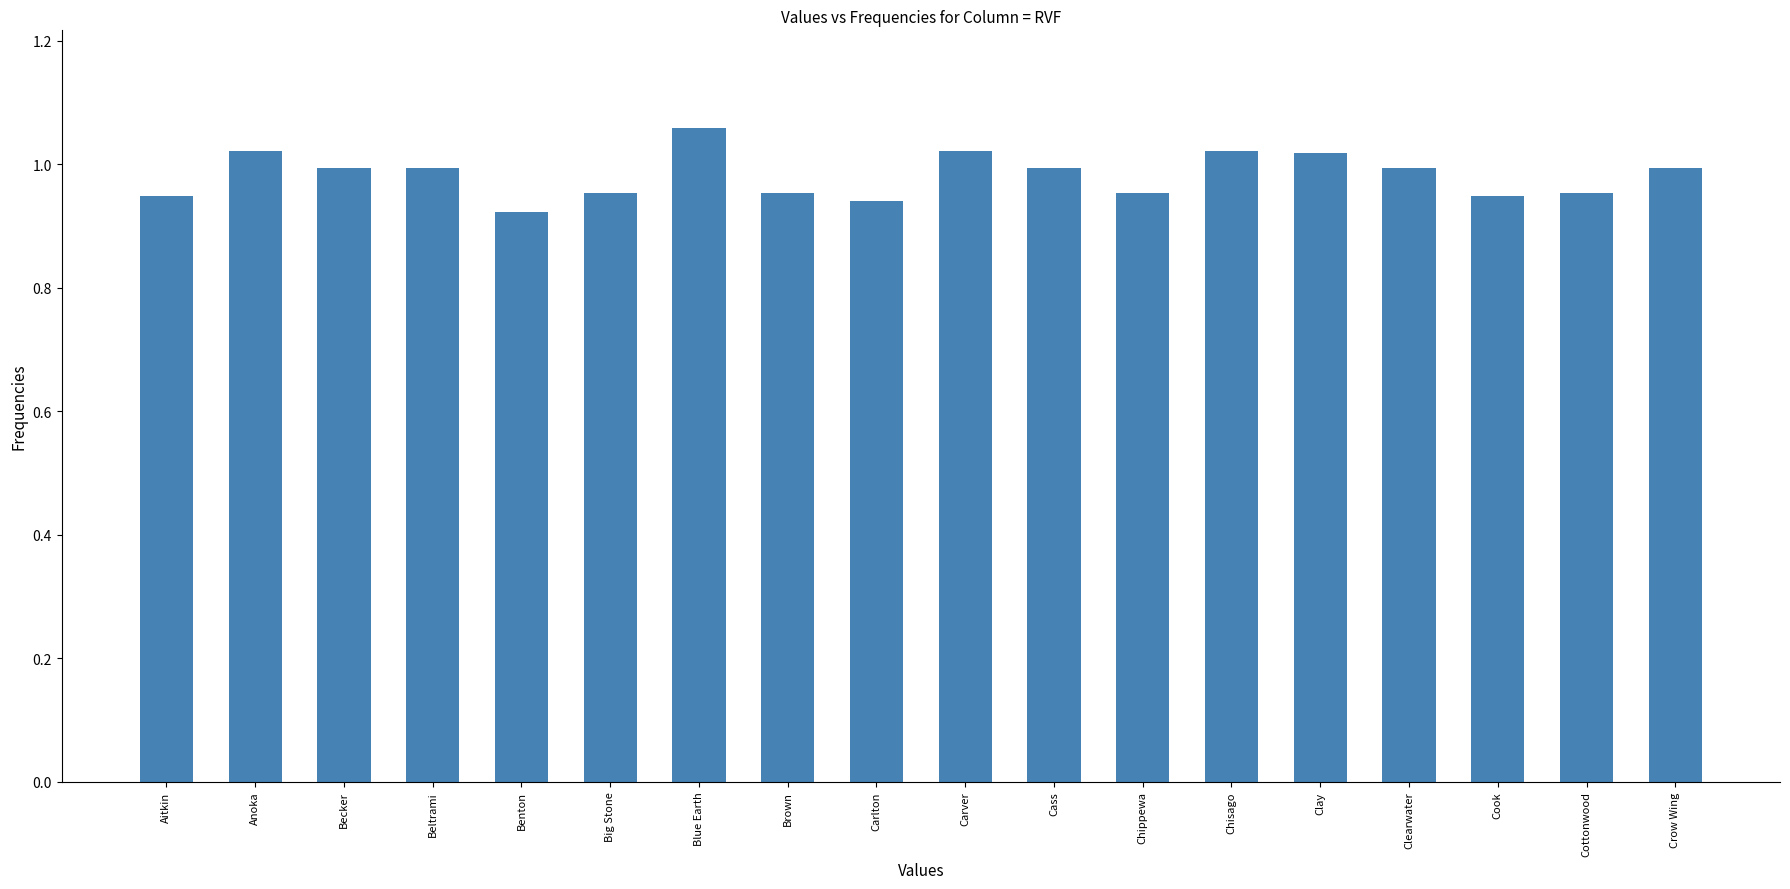

Between Cook and Benton, which is larger?

Cook